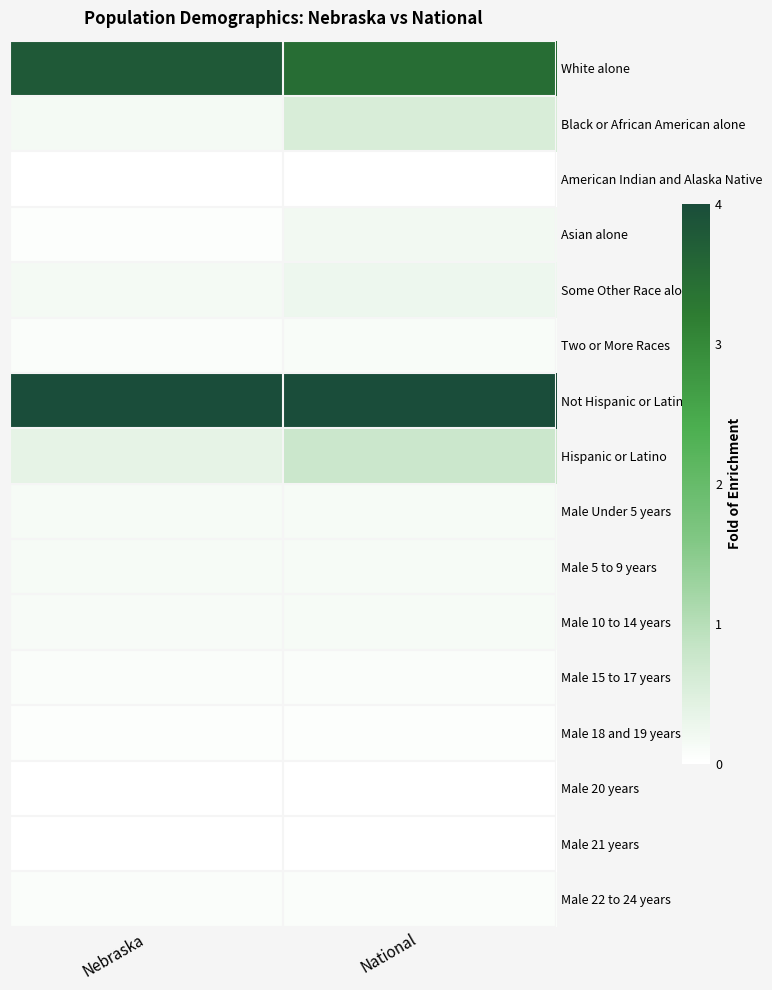

At which category does the chart reach its peak across all series?

National